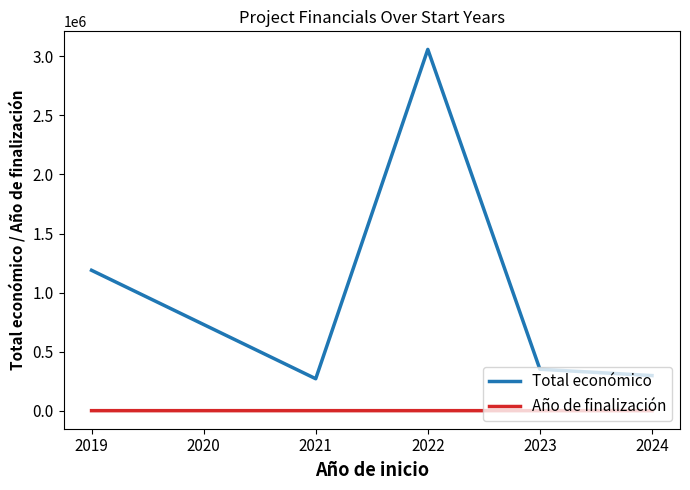

Where does the Total económico series first go above 352139?

2019